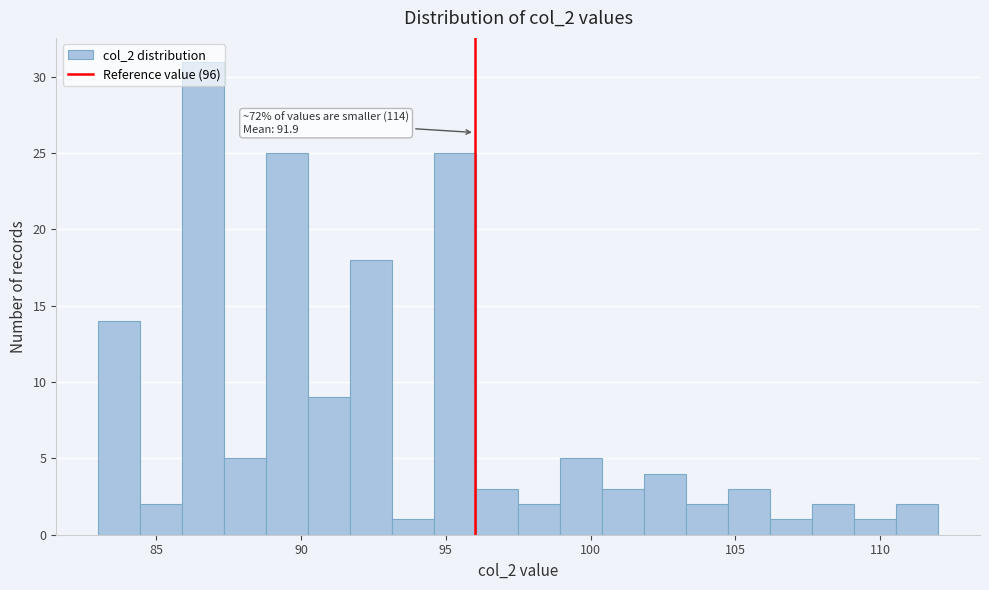

Around what value on the x-axis is the tallest bar? Give the approximate position of its centre, as read against the axis.

86.5